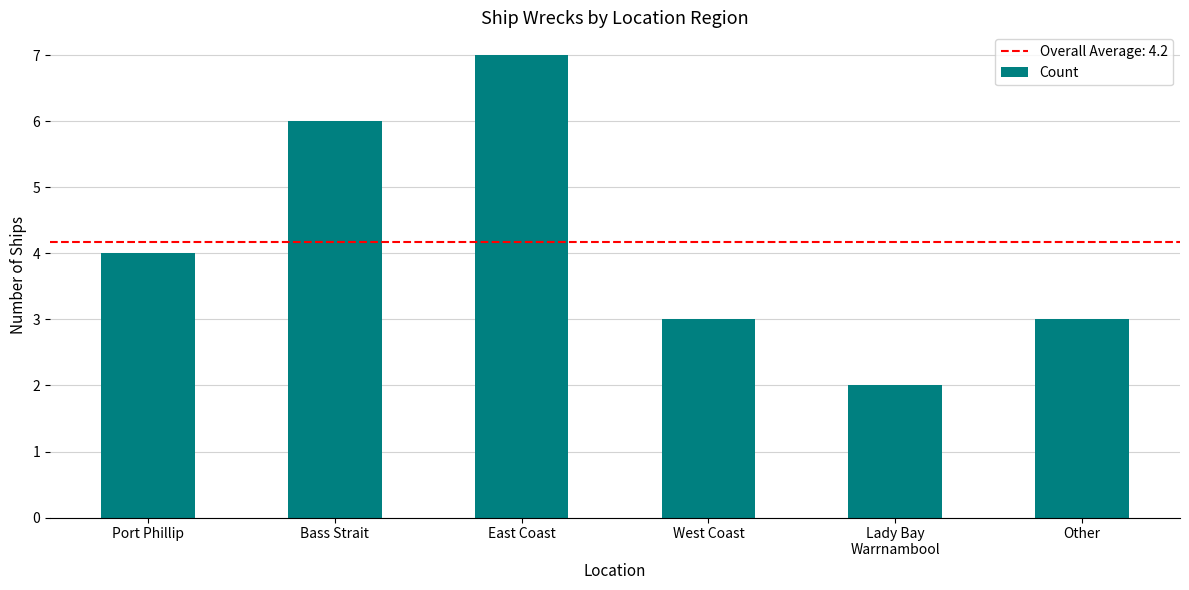

What is the average value?

4